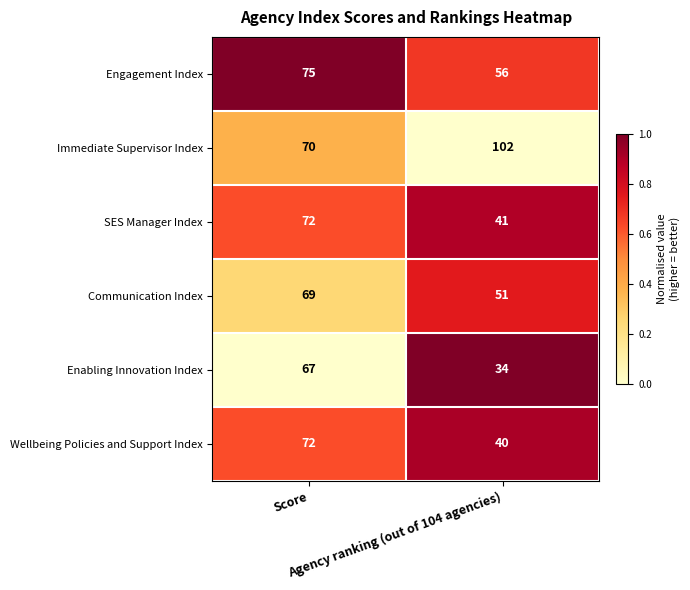

What is the smallest value displayed?

34